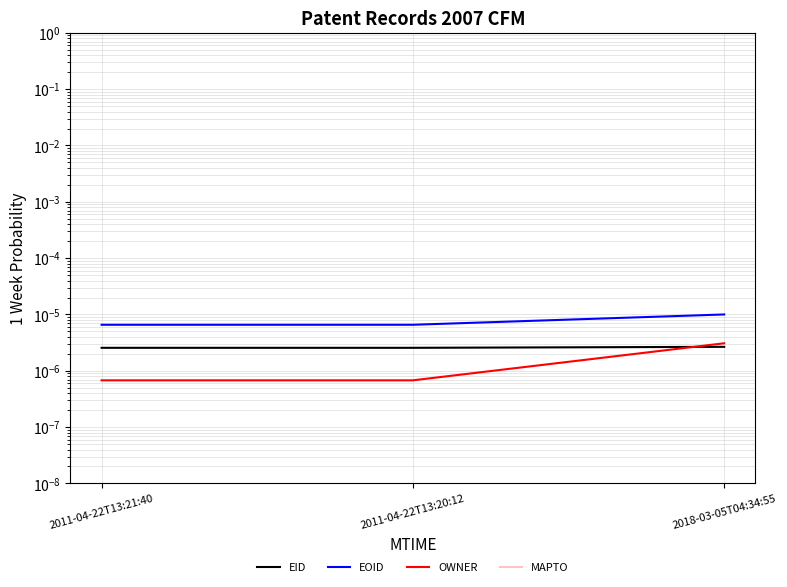

Rank the series by their maximum value, from lowest to highest.

MAPTO, EID, OWNER, EOID